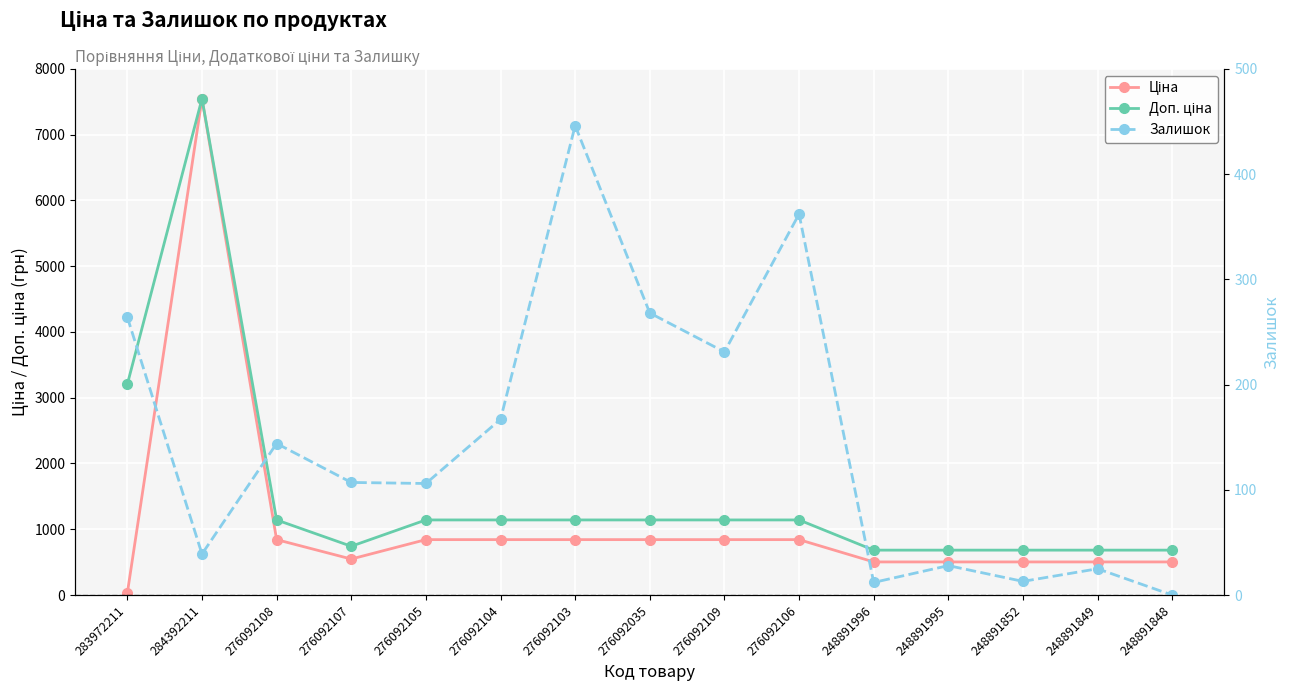

Is the value of Залишок at 276092103 greater than the value of Доп. ціна at 276092107?

No